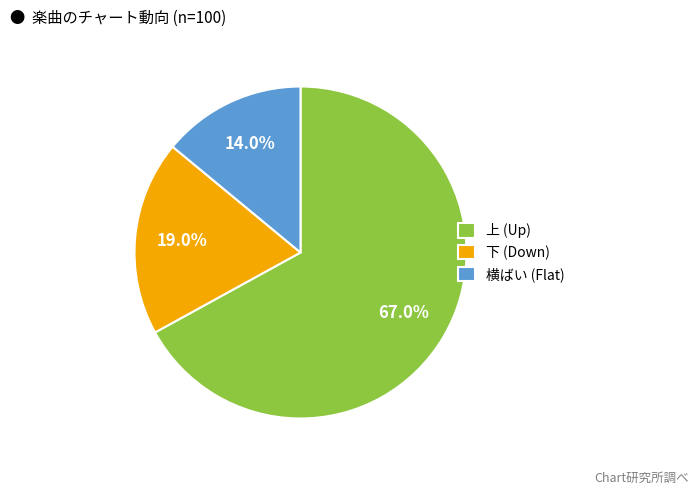

How many segments does this pie chart have?

3